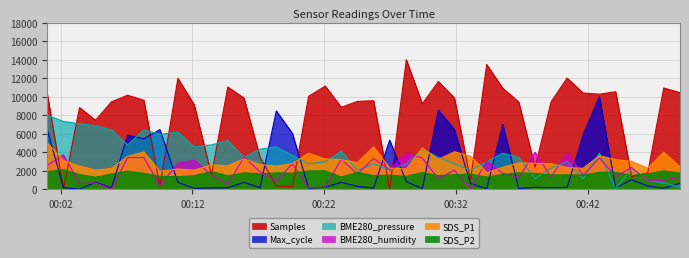

True or false: BME280_humidity has a value of 3885.7 at 2024/04/25 00:28:14.

True